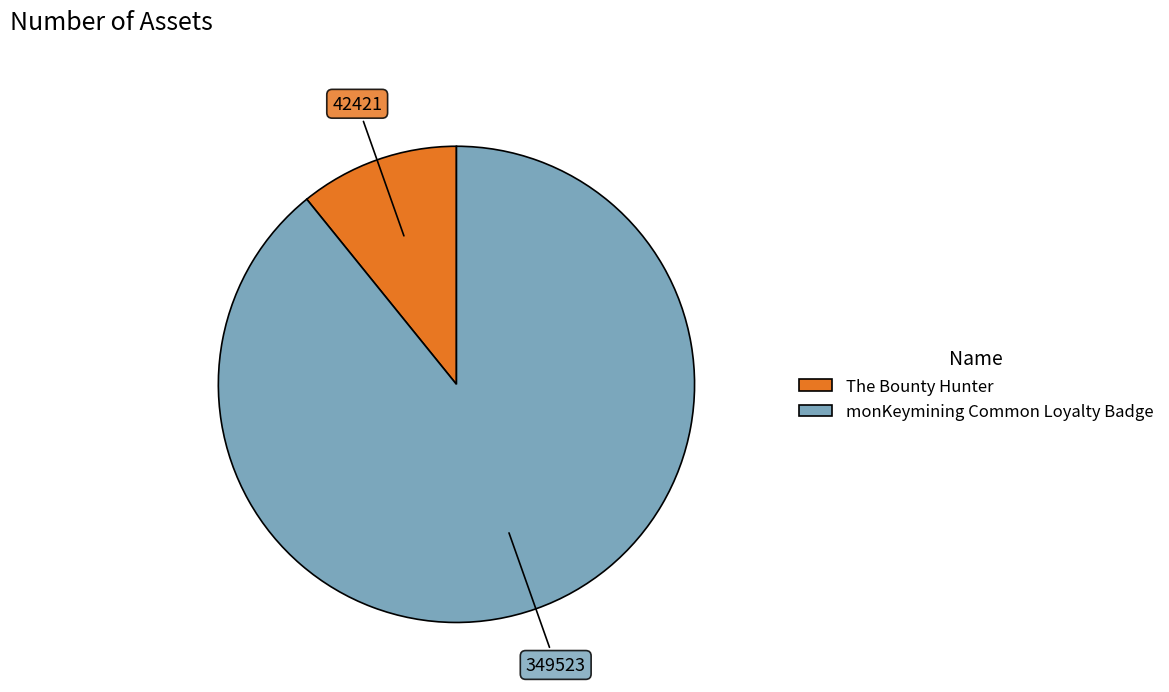

Count the number of slices in the pie.

2